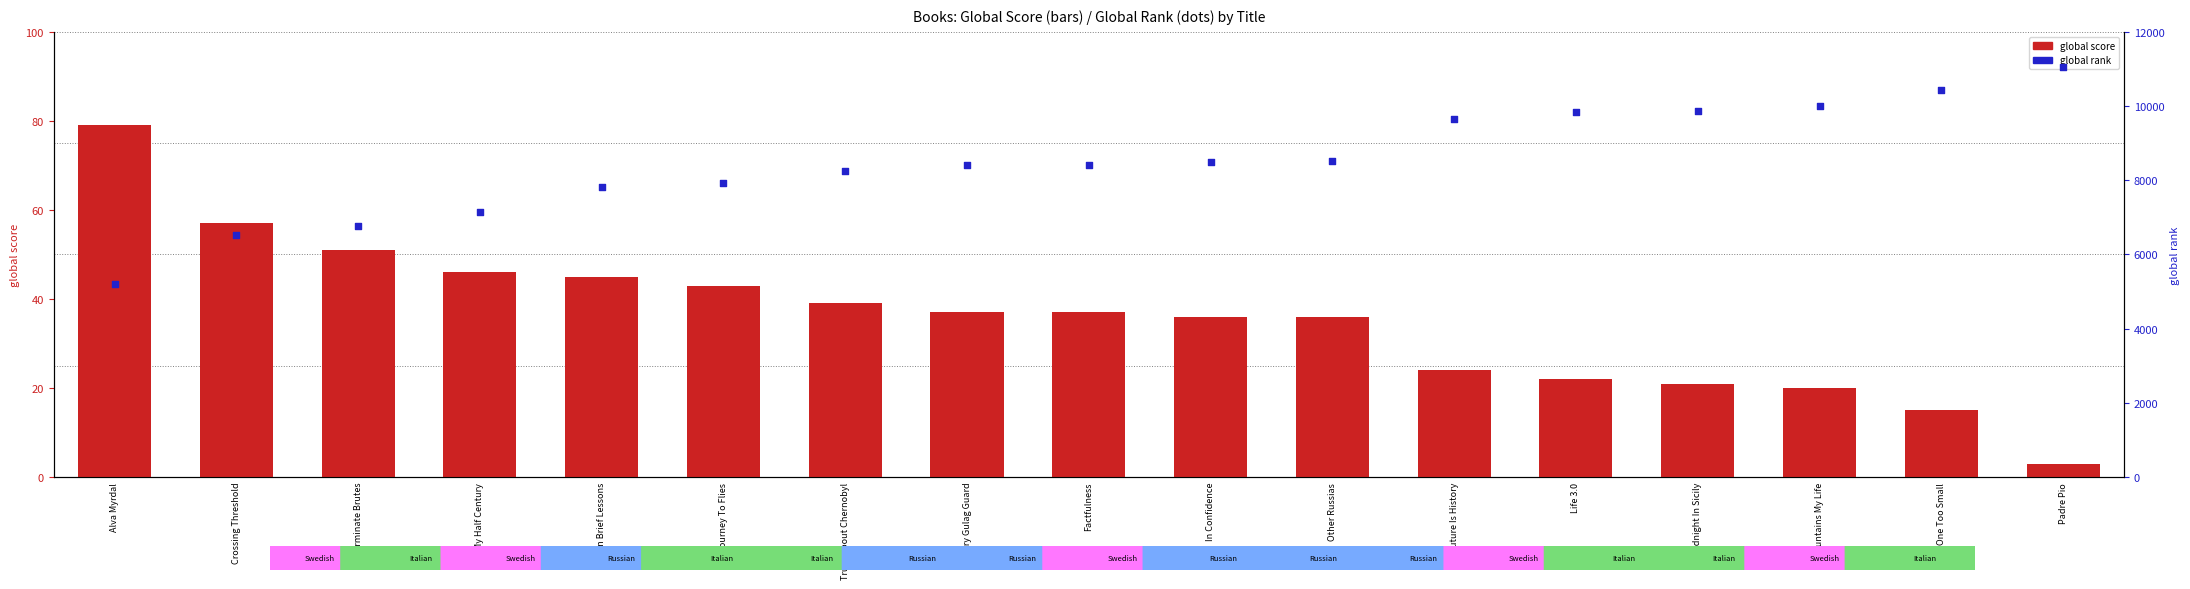

Which series reaches the minimum Y coordinate?

global score